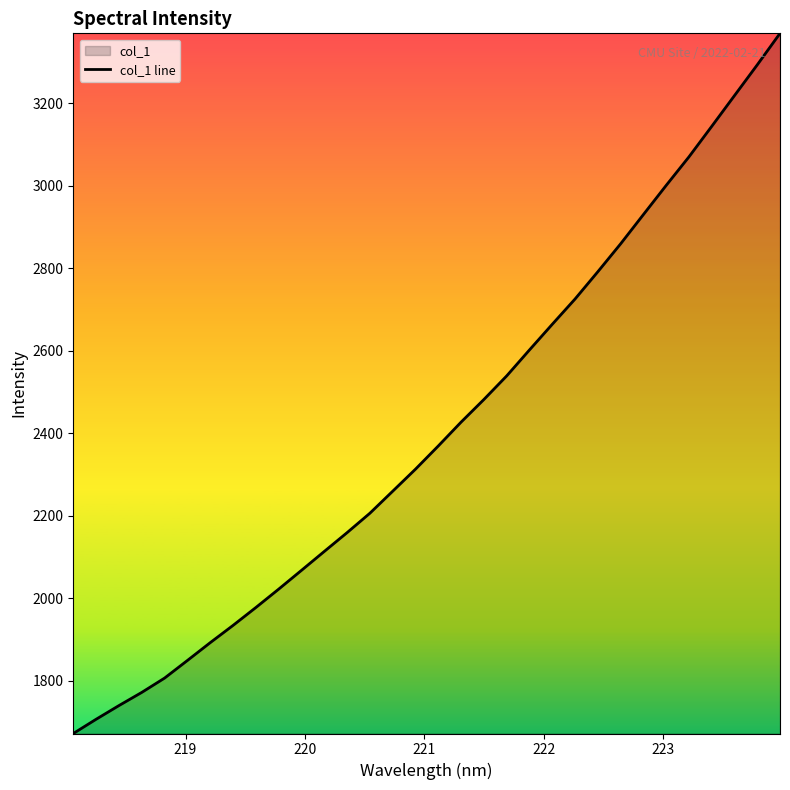

Count the number of categories in the chart.

32